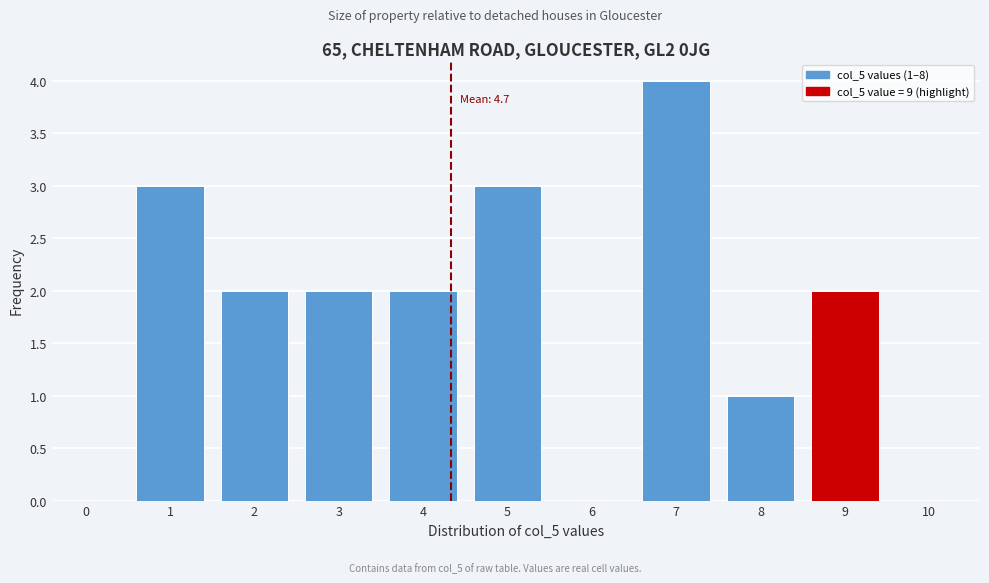

Reading left to right, transcribe all the data shown in this chart.

0=0	1=3	2=2	3=2	4=2	5=3	6=0	7=4	8=1	9=2	10=0